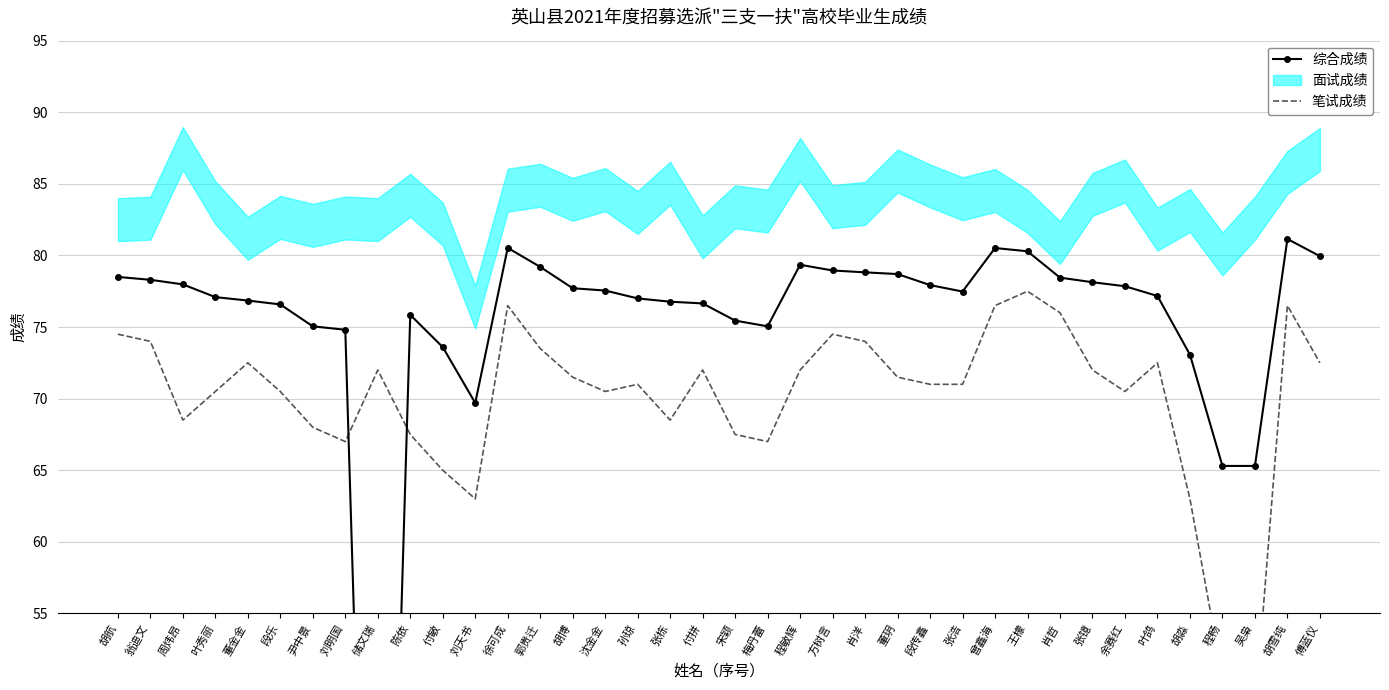

Where is the first local minimum for 综合成绩?

储文瑞